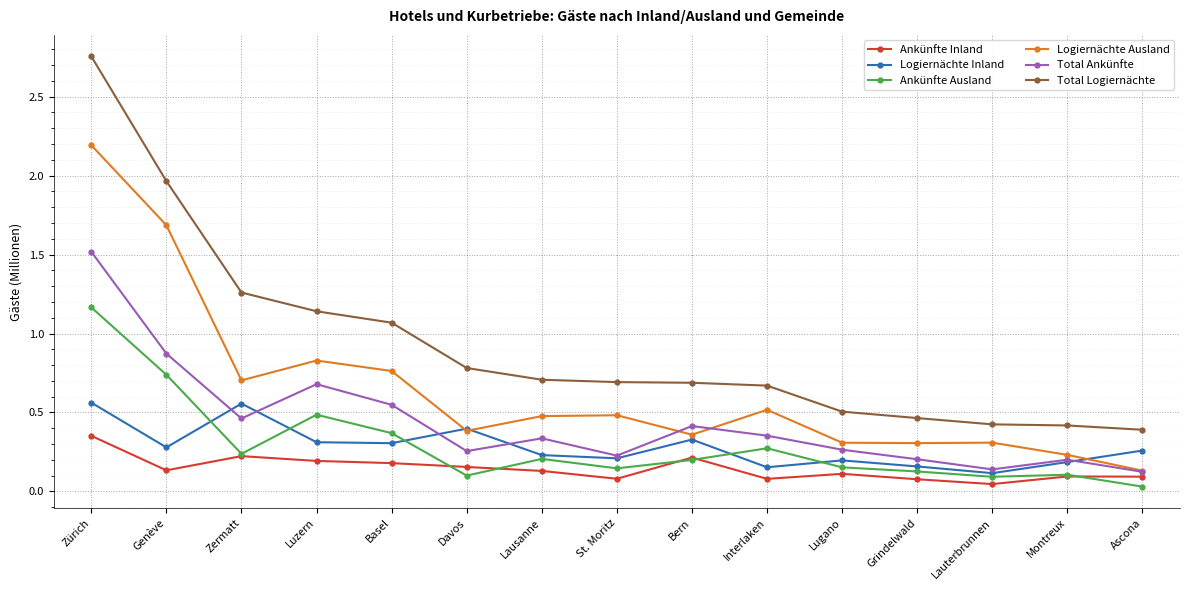

The Ankünfte Ausland series shows 0.7 at Genève. True or false?

True